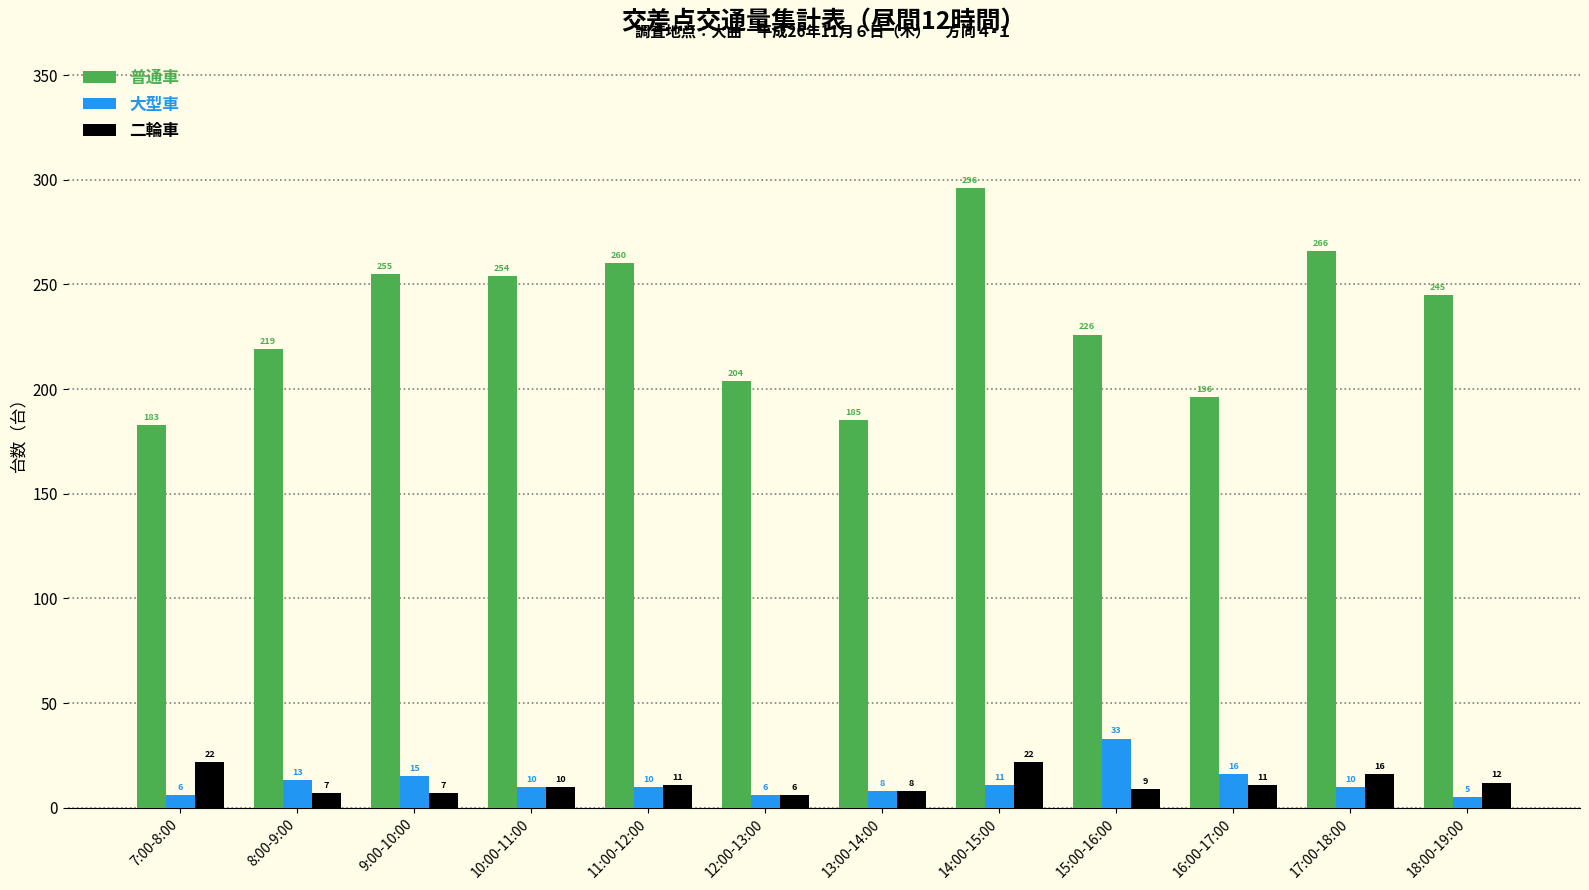

How many series are shown in this chart?

3